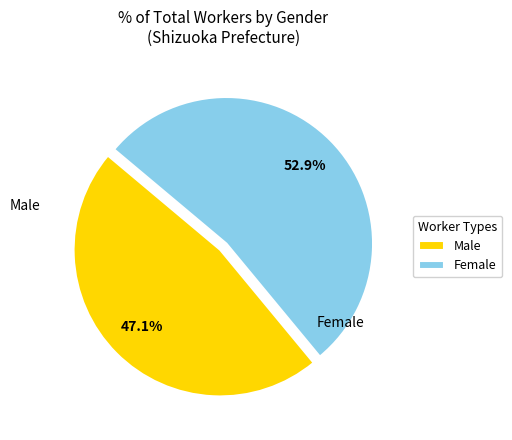

Count the number of slices in the pie.

2